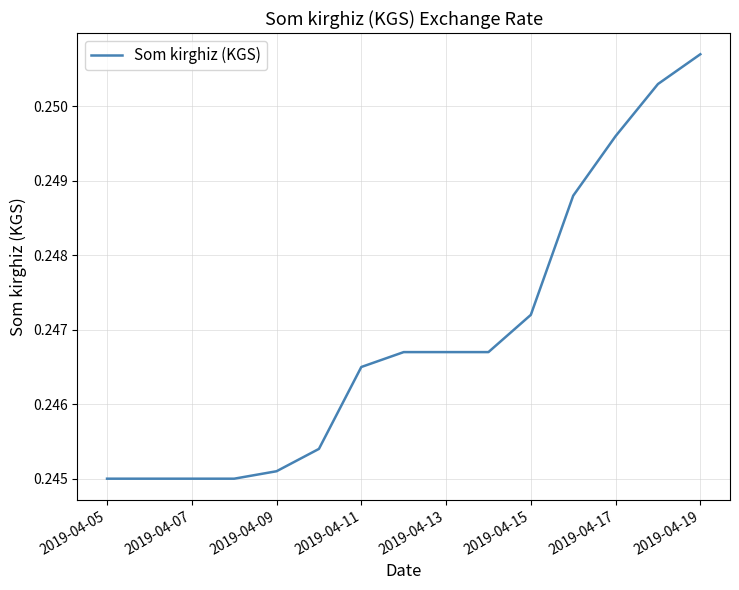

Does the chart display data point markers on the line(s)?

No